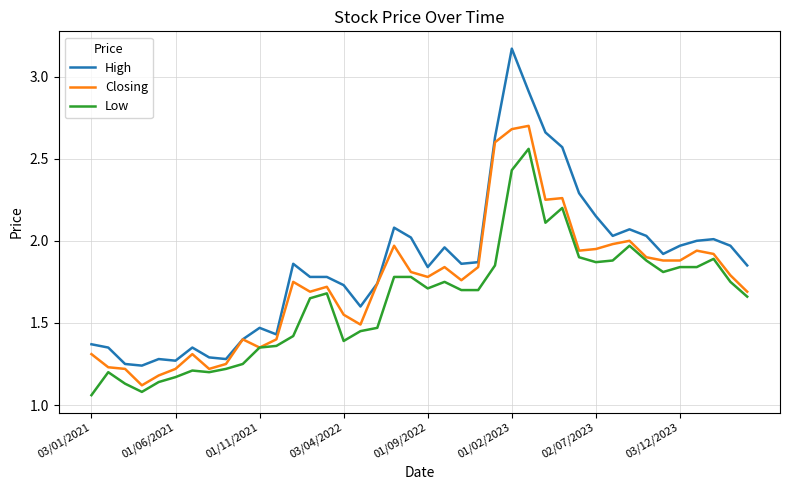

Which series has the largest total across all categories?

High